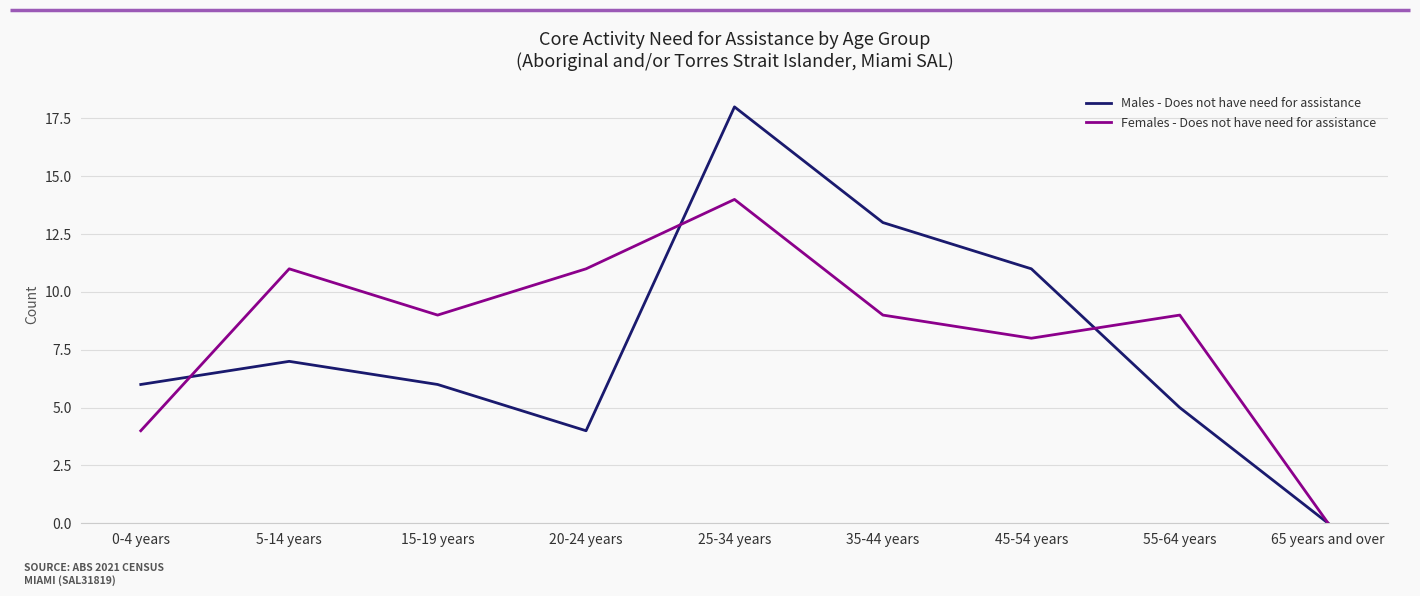

What is the difference between the maximum and minimum values in the Males - Does not have need for assistance series?

18